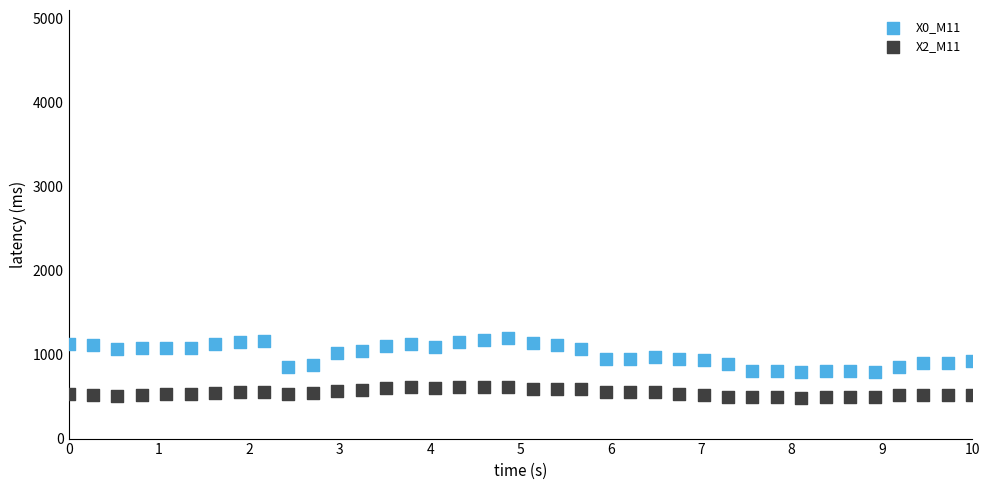

Across all data points, what is the range of Y values (max minus min)?

710